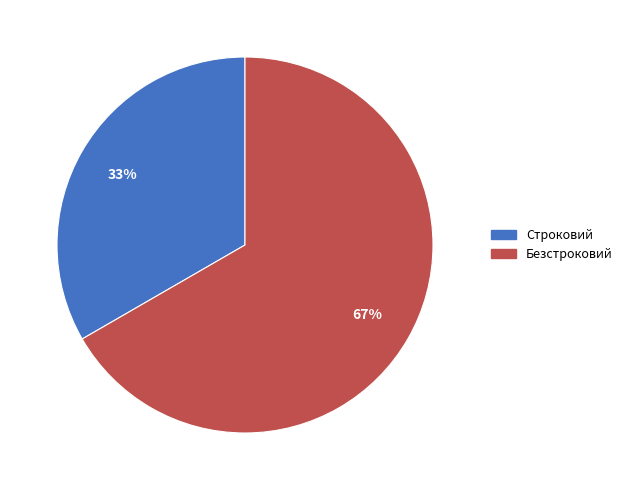

Does Строковий represent more than half of the total?

No